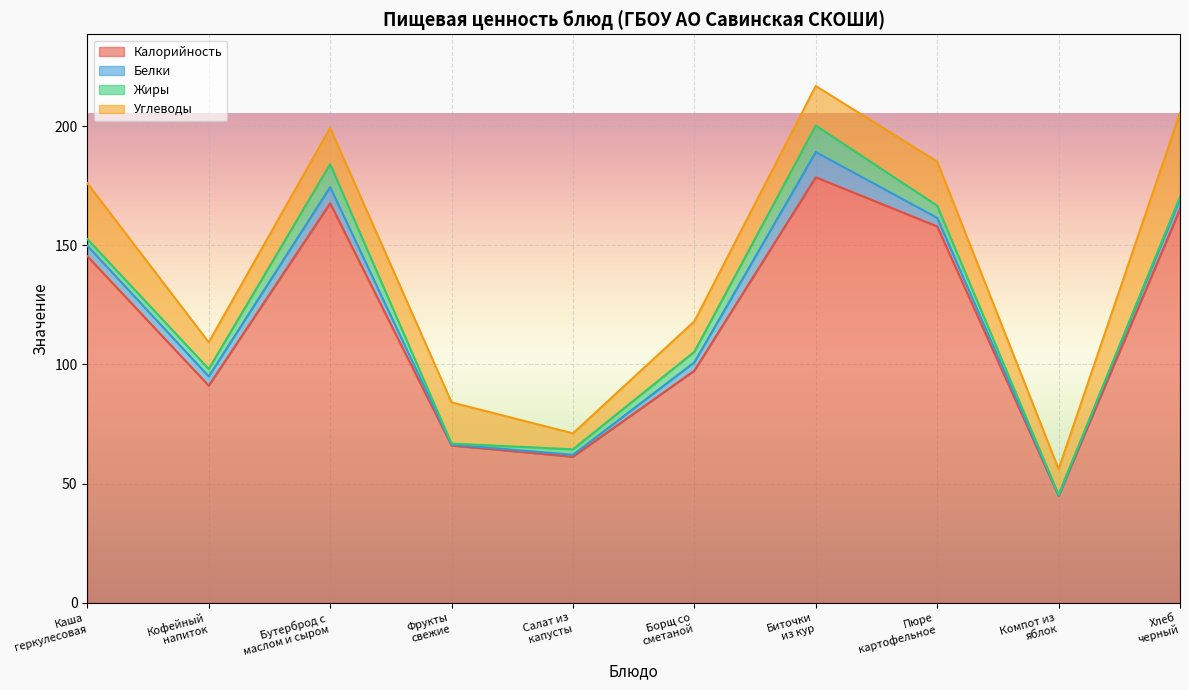

Reading left to right, transcribe all the data shown in this chart.

Калорийность: 145.4	91.1	167.6	66.0	61.3	97.4	178.5	157.9	44.9	165.1
Белки: 4.4	3.9	6.8	0.4	0.8	3.5	10.6	3.6	0.2	4.5
Жиры: 2.8	3.1	9.6	0.4	2.3	4.4	11.1	5.1	0.2	0.7
Углеводы: 23.4	11.2	15.2	17.3	6.7	12.8	16.6	18.5	10.8	35.2